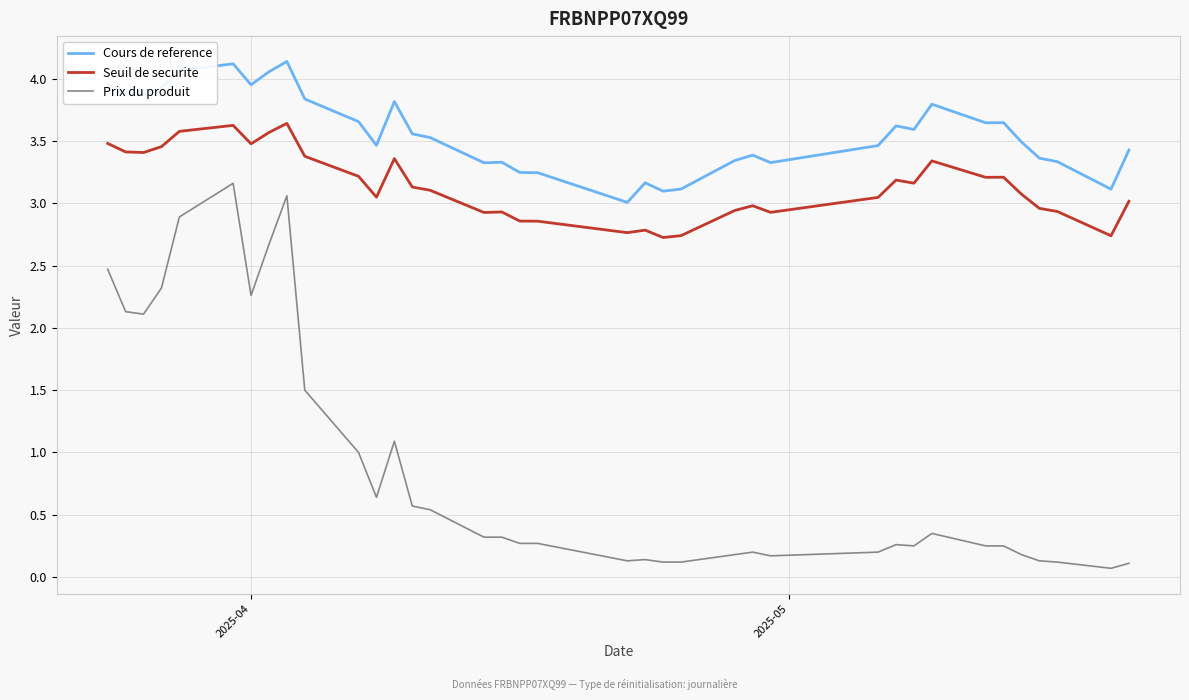

List the series in order of their overall mean, highest first.

Cours de reference, Seuil de securite, Prix du produit